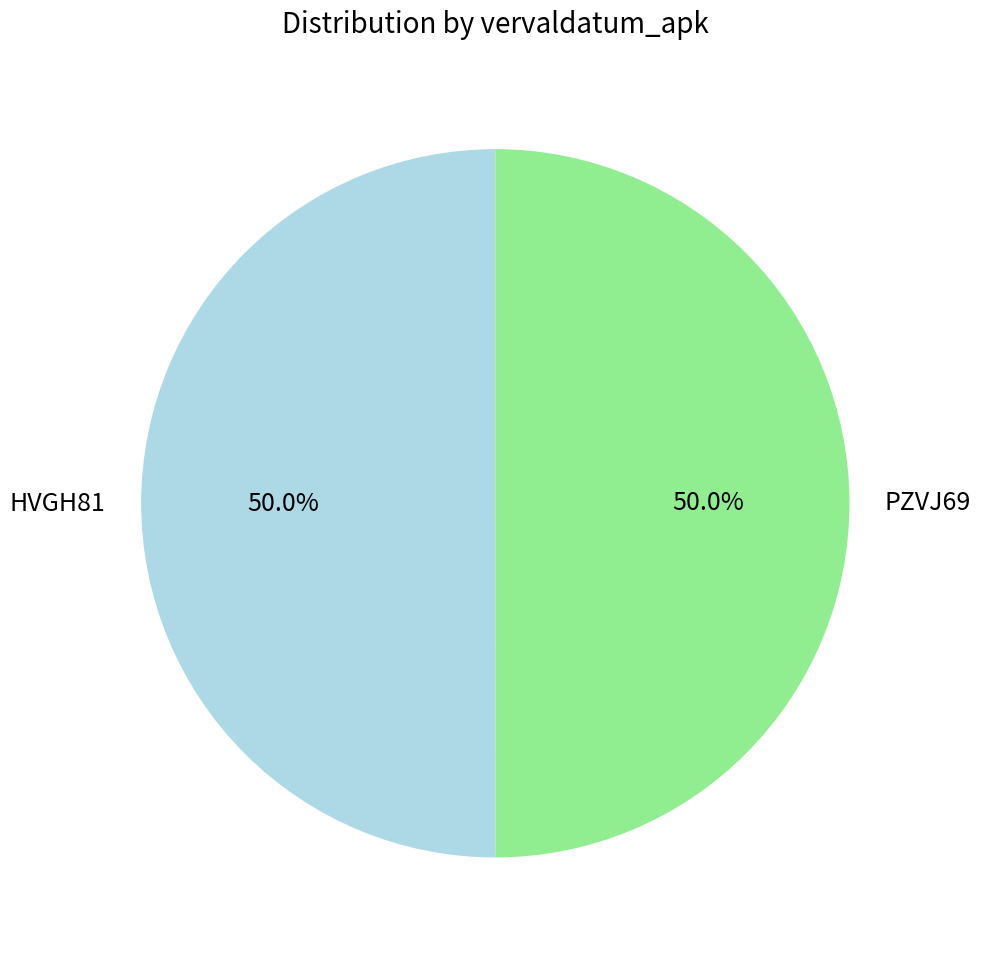

Combined, do PZVJ69 and HVGH81 account for over 50%?

Yes